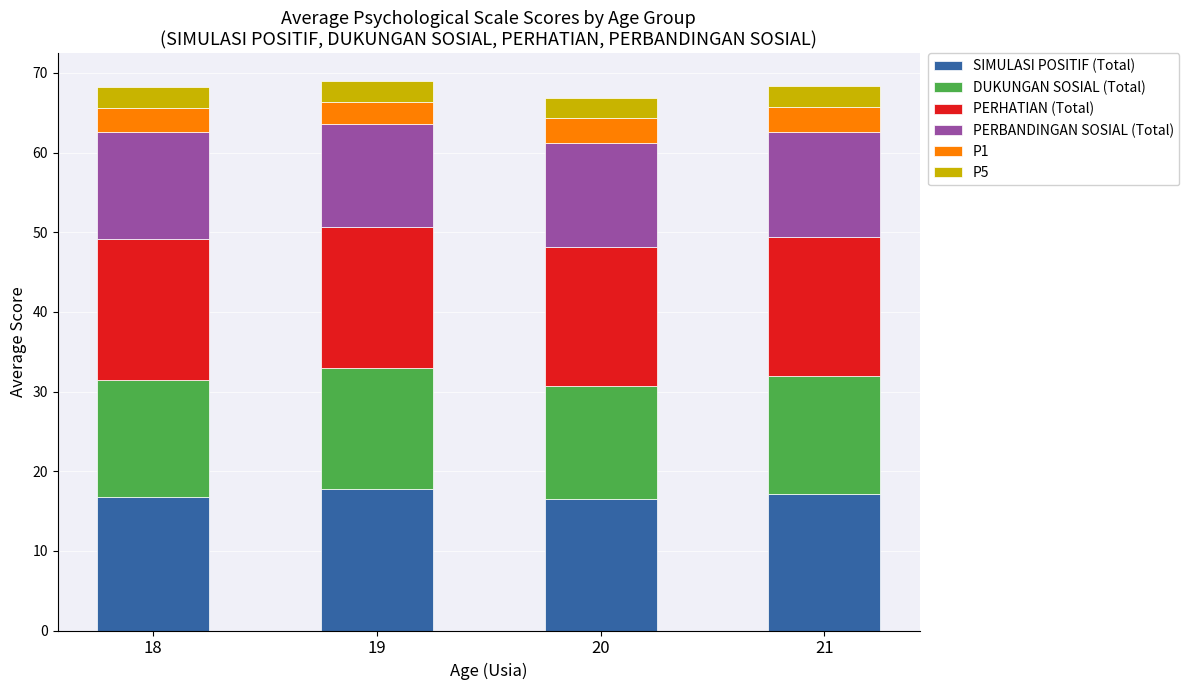

What is the sum of the SIMULASI POSITIF (Total) values at 18 and 21?

33.9